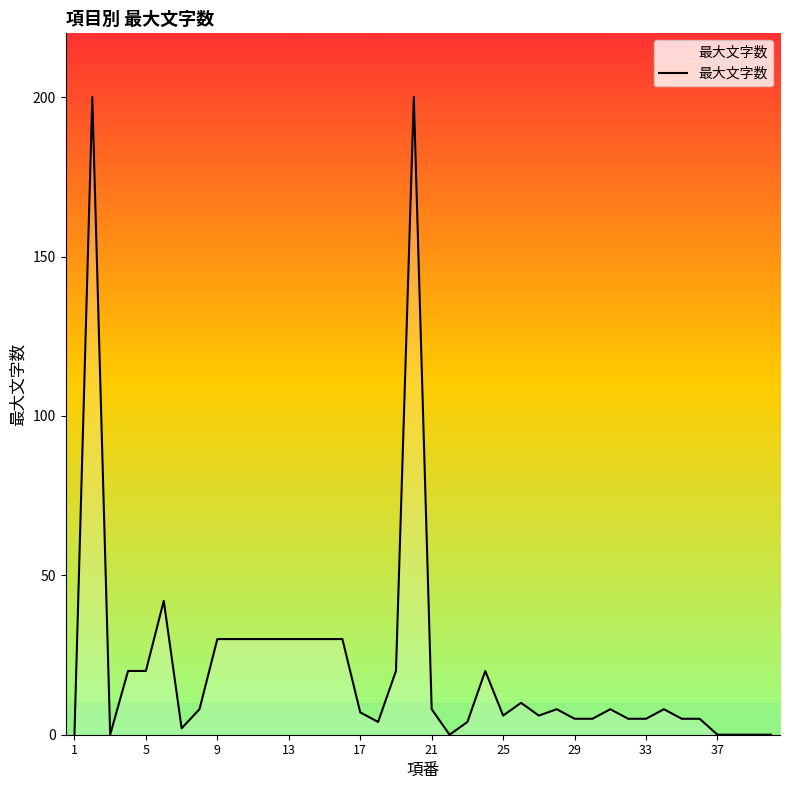

How many lines are shown in the chart?

1